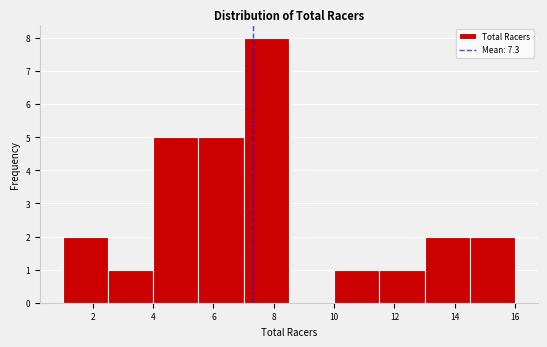

Reading left to right, transcribe this chart: for each bar, give the range it covers on the x-axis and its height. Neither the bar edges nor the heights are printed on the chart, so give them approximately, as read against the axes.

1.0 to 2.5: 2
2.5 to 4.0: 1
4.0 to 5.5: 5
5.5 to 7.0: 5
7.0 to 8.5: 8
8.5 to 10.0: 0
10.0 to 11.5: 1
11.5 to 13.0: 1
13.0 to 14.5: 2
14.5 to 16.0: 2